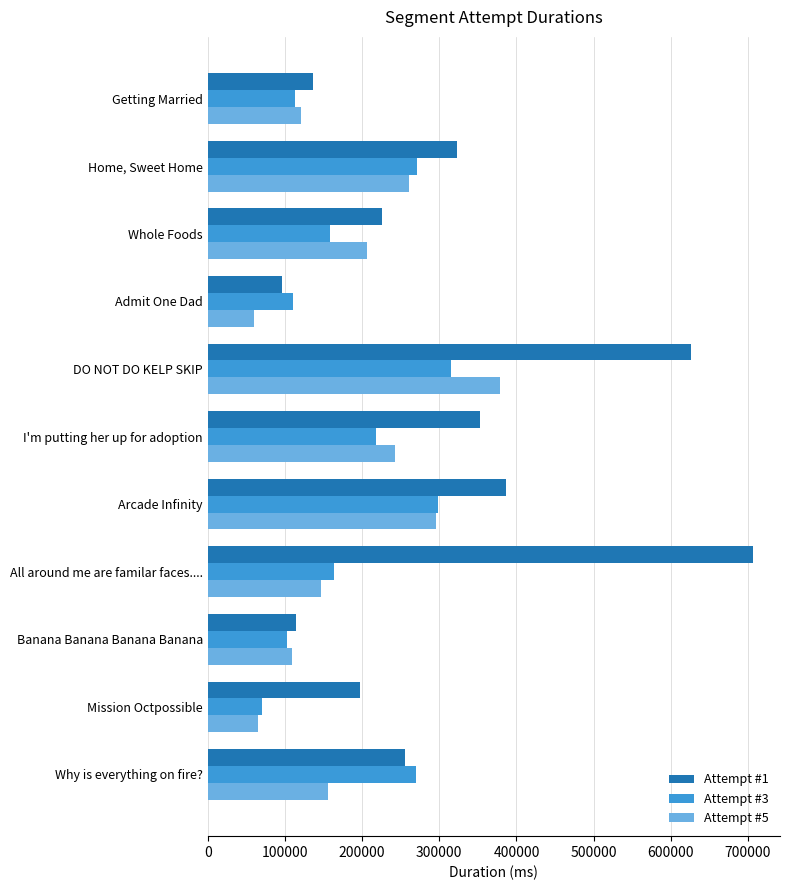

True or false: Attempt #5 has a value of 98649 at Arcade Infinity.

False